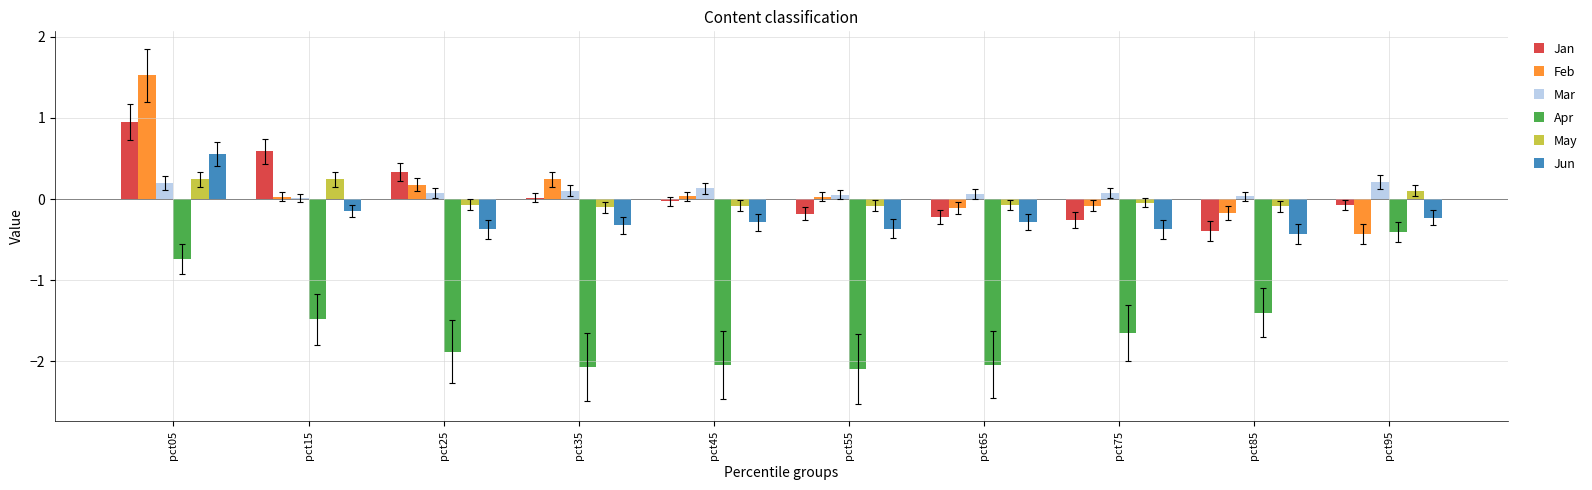

At which category is the sum across all series the highest?

pct05